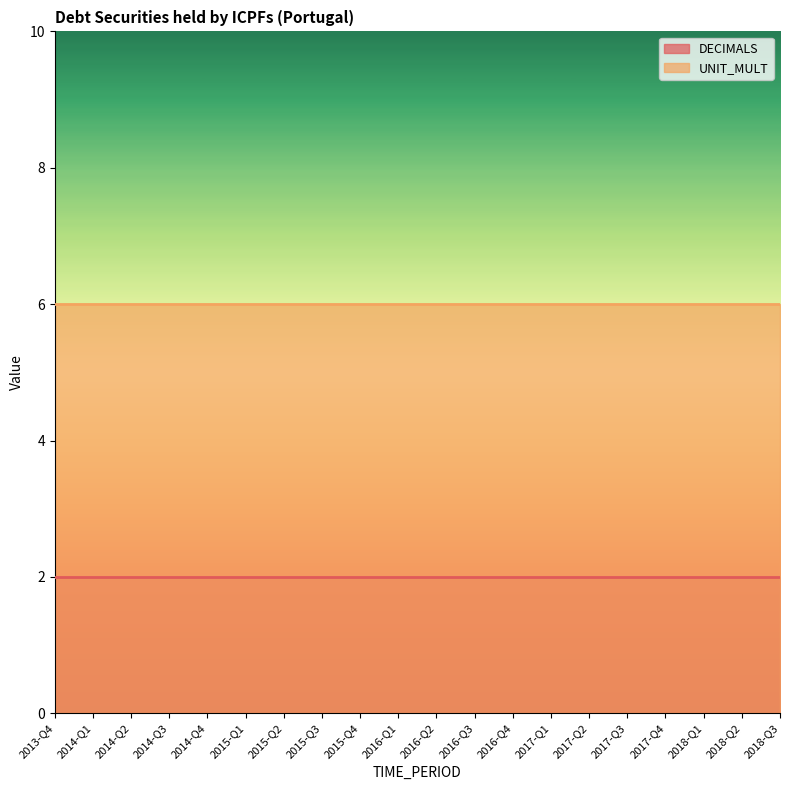

Count the number of categories in the chart.

20